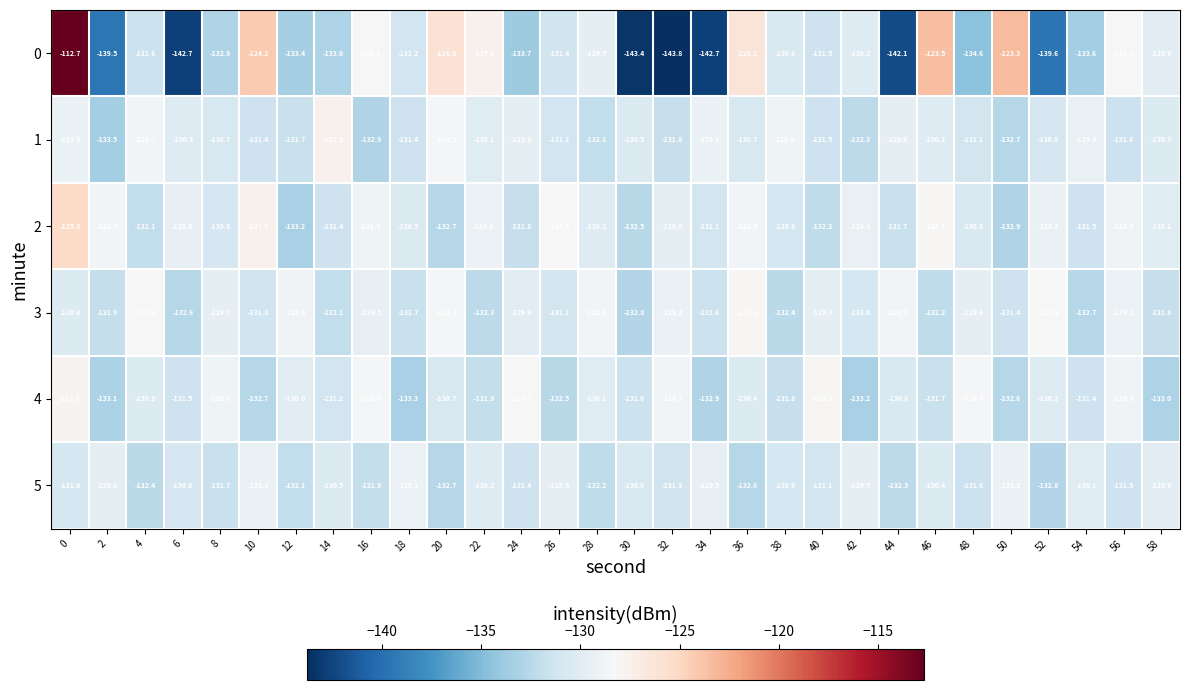

At which label is 4 closest to -130?

12